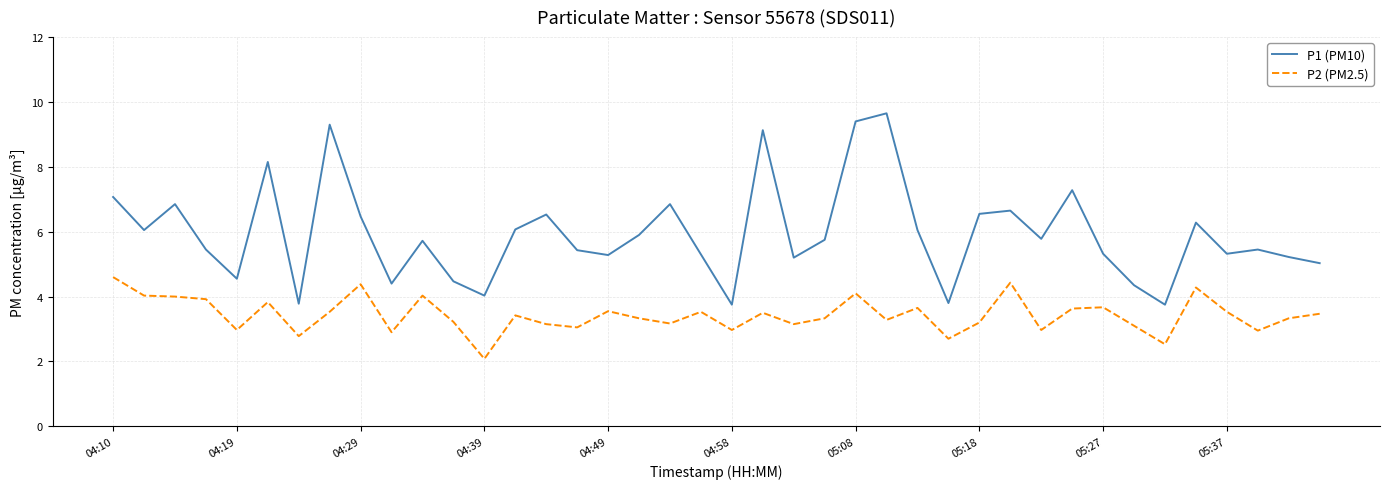

What is the difference between the maximum and minimum values in the P1 (PM10) series?

5.9